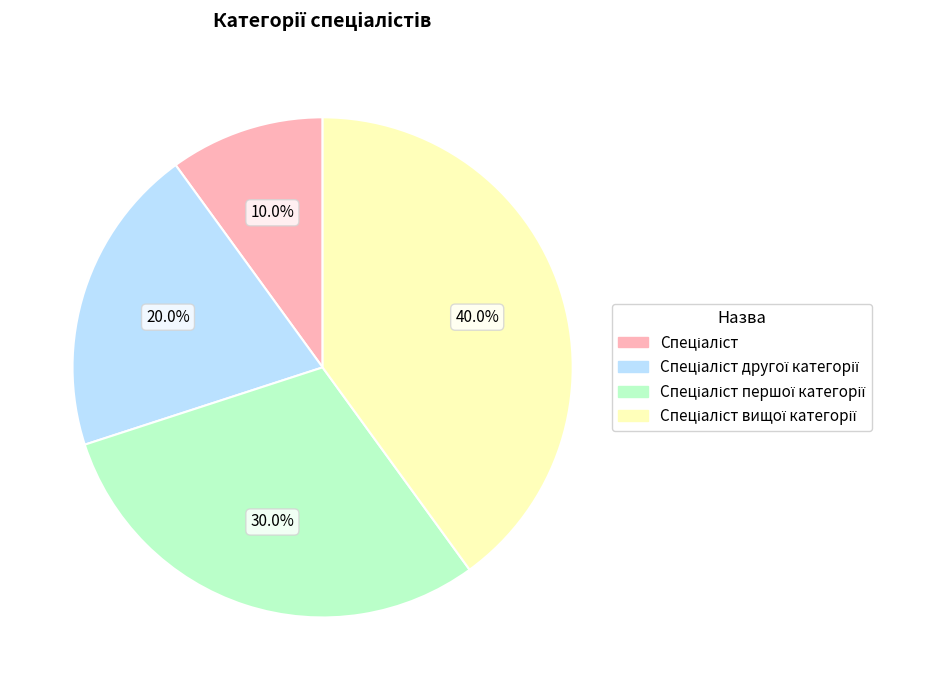

Is there any slice that represents more than half of the pie?

No